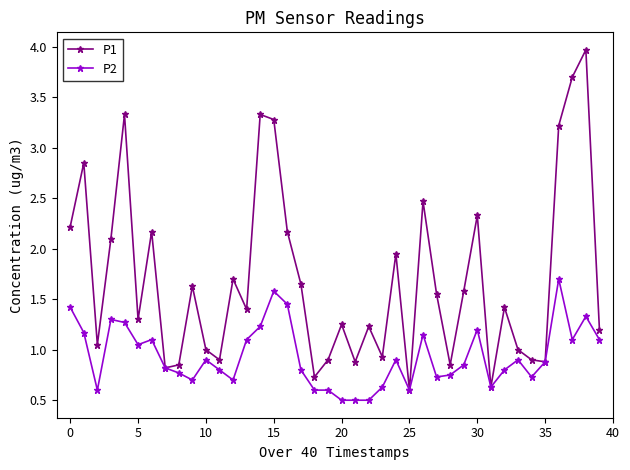

What is the highest value of the P1 series?

4.0